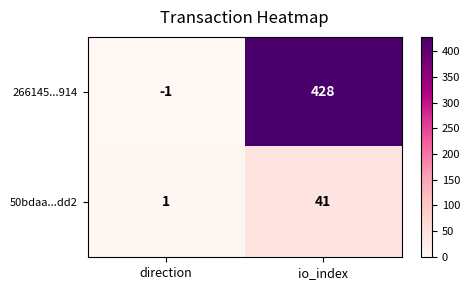

Is the value of 266145...914 at direction greater than the value of 50bdaa...dd2 at direction?

No